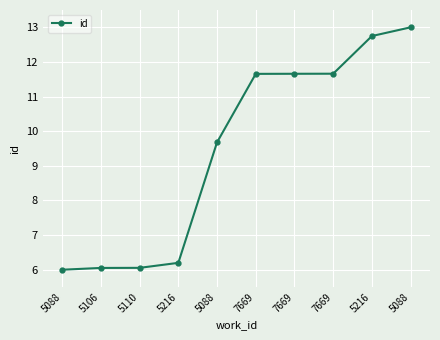

Which label corresponds to the largest value in the chart?

5088